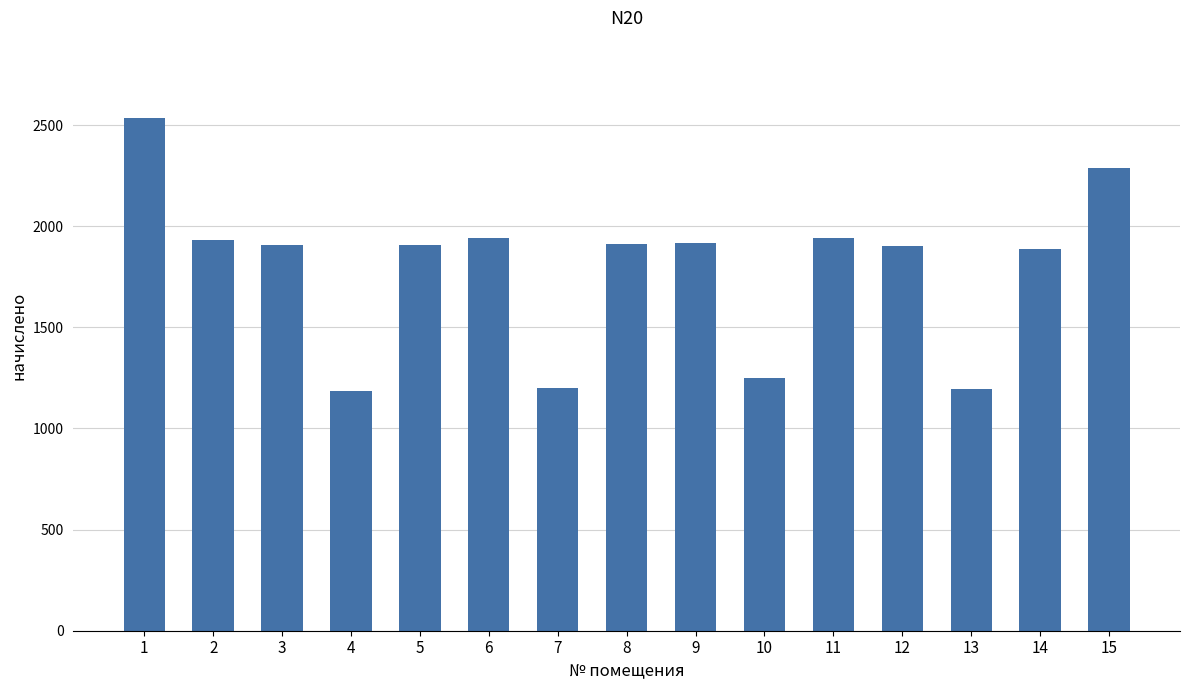

Count the number of values greater than 1906.

9